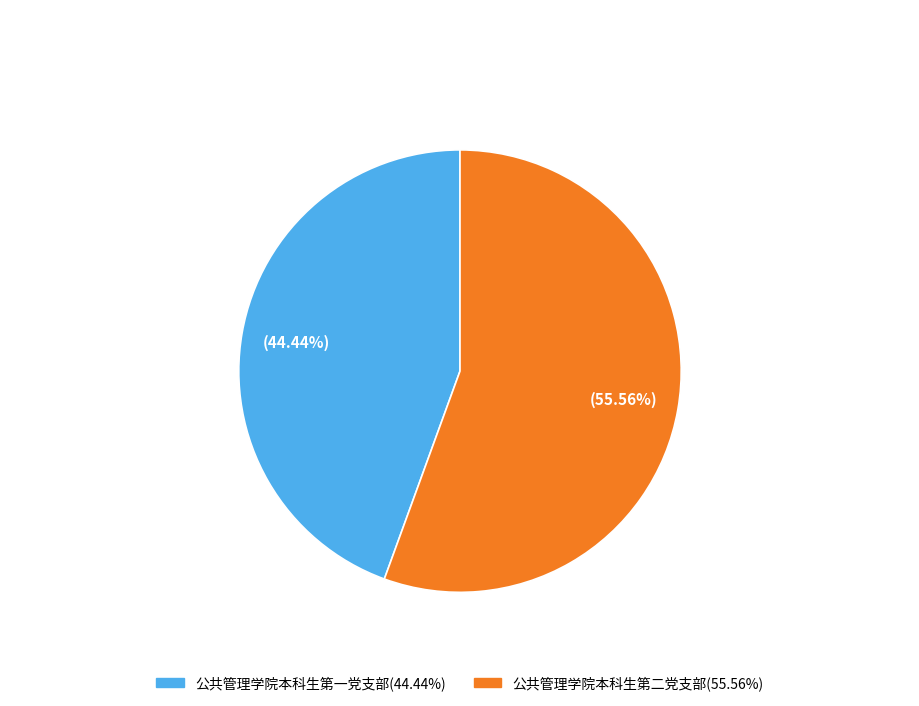

Combined, do 公共管理学院本科生第一党支部 and 公共管理学院本科生第二党支部 account for over 50%?

Yes